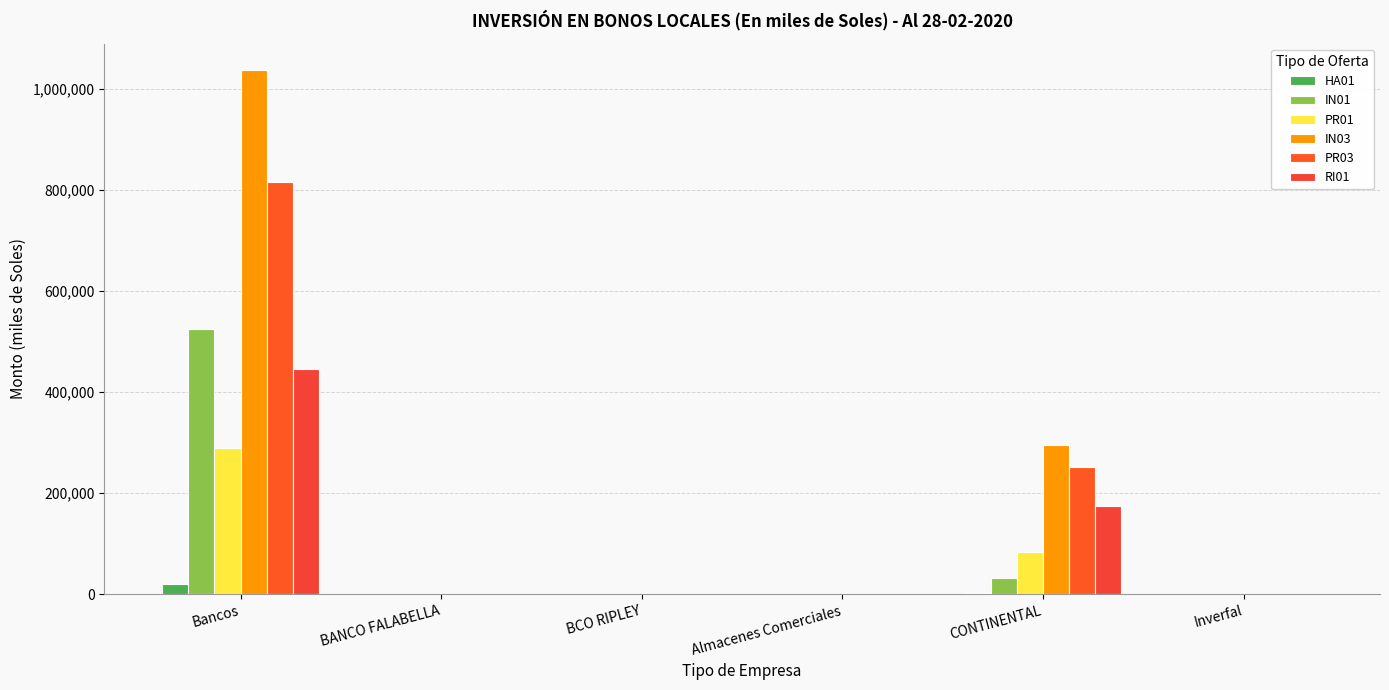

How many categories are shown in the chart?

6